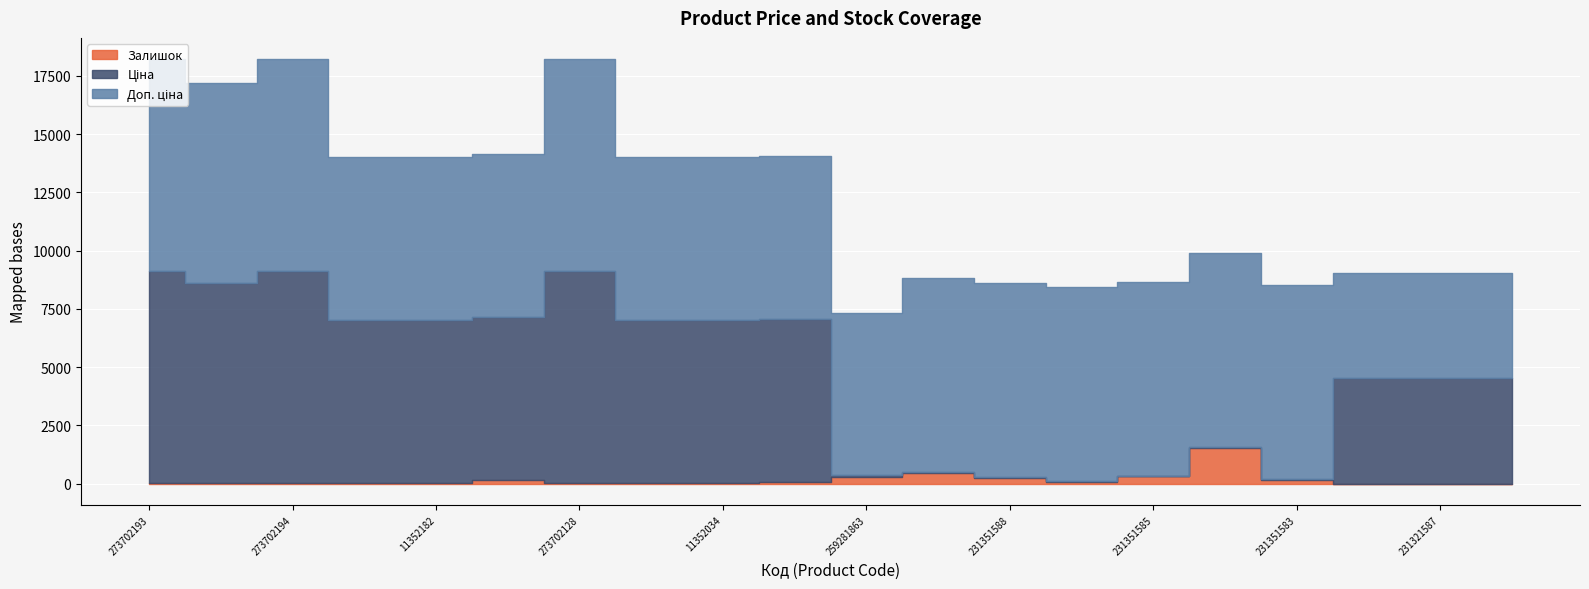

True or false: Доп. ціна has a value of 7002.7 at 11352029.

True